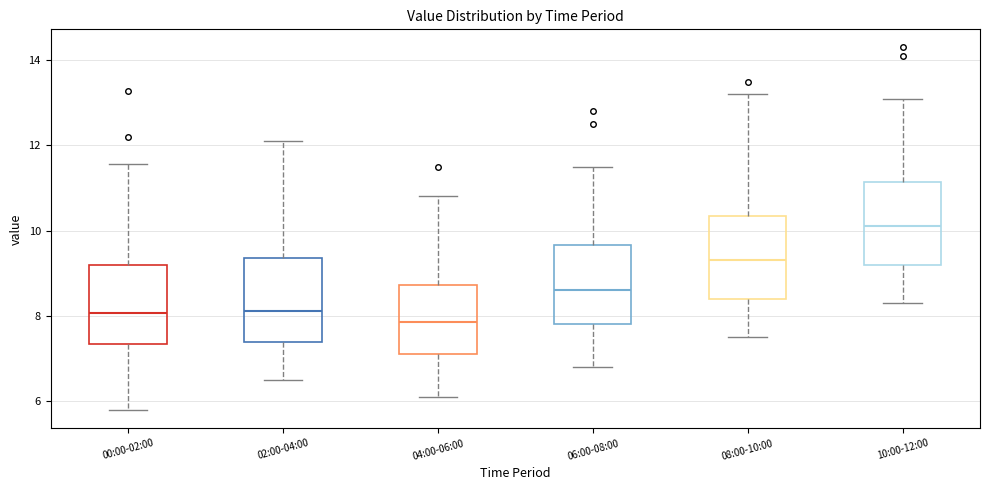

Reading left to right, read every box against the y-axis: the position of its median line, the range the box covers, and the ends of its whiskers. The values are not printed on the chart, so give them approximately, as read against the axis.

00:00-02:00: median 8.0, box 7.4 to 9.2, whiskers 5.8 to 11.6
02:00-04:00: median 8.2, box 7.4 to 9.4, whiskers 6.6 to 12.2
04:00-06:00: median 7.8, box 7.2 to 8.8, whiskers 6.2 to 10.8
06:00-08:00: median 8.6, box 7.8 to 9.6, whiskers 6.8 to 11.6
08:00-10:00: median 9.4, box 8.4 to 10.4, whiskers 7.6 to 13.2
10:00-12:00: median 10.2, box 9.2 to 11.2, whiskers 8.4 to 13.2